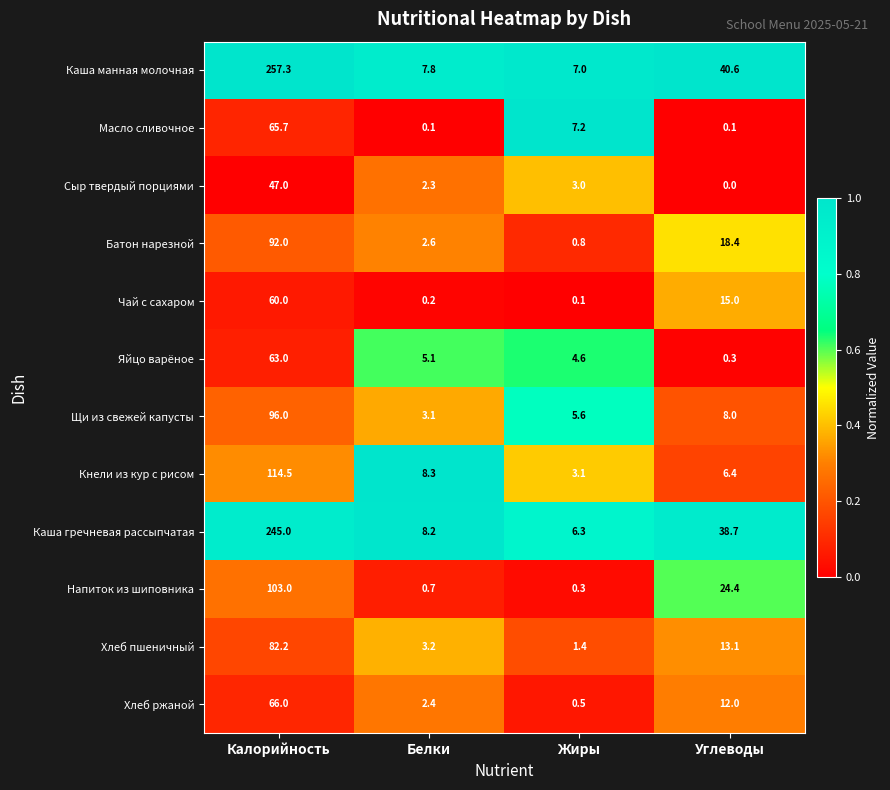

Read the Каша гречневая рассыпчатая value at Калорийность.

245.0